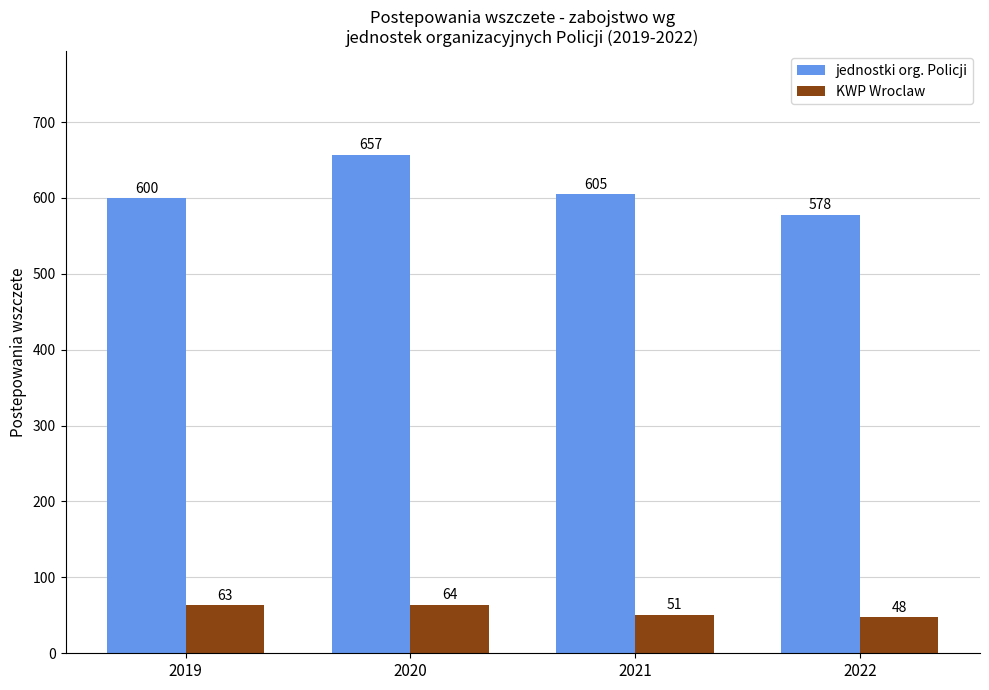

What is the difference between the maximum and minimum values in the KWP Wroclaw series?

16